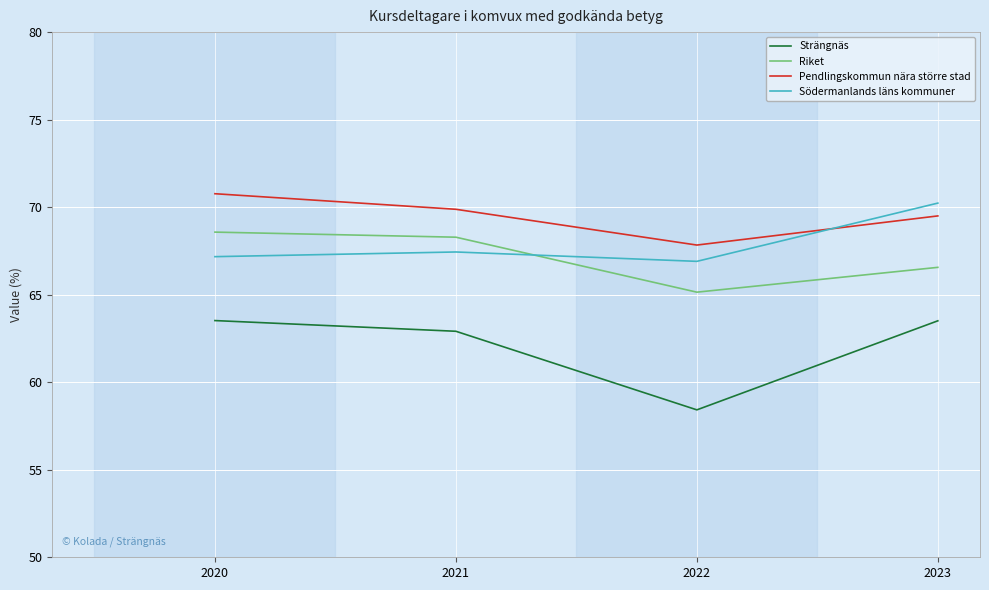

What is the average value of the Strängnäs series?

62.1